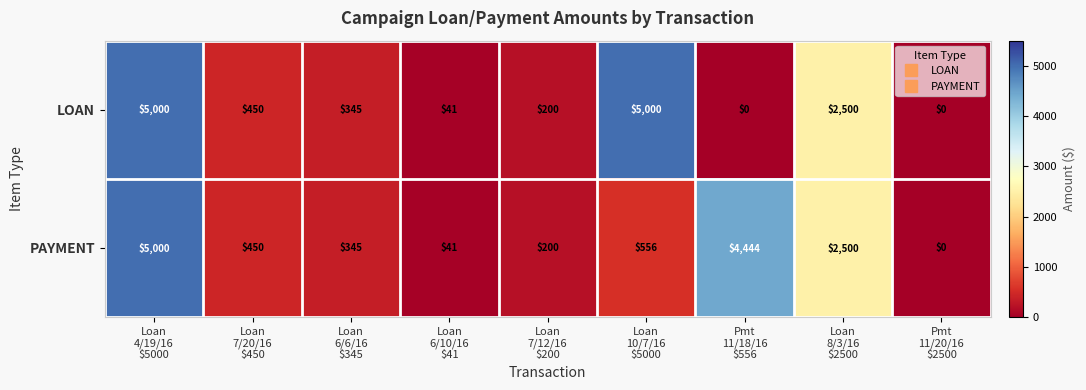

At how many categories does at least one series exceed 3318?

3